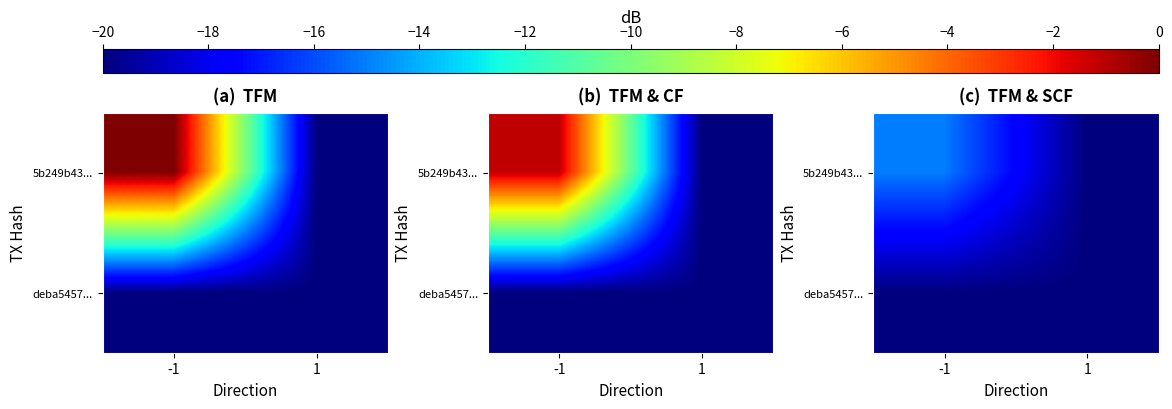

What is the total value across all series at -1?

-35.0